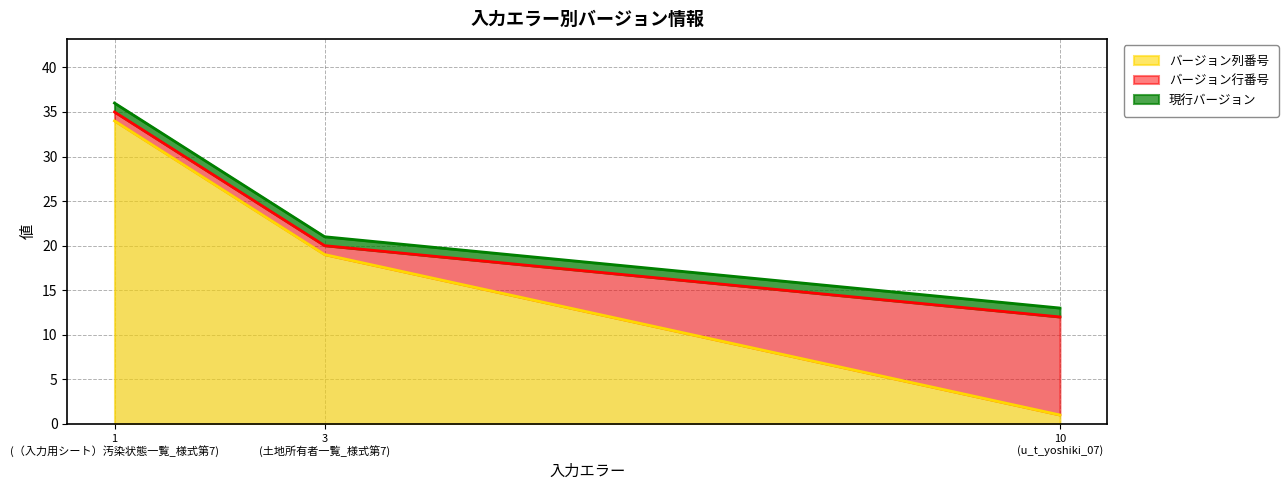

What is the highest value of the バージョン列番号 series?

34